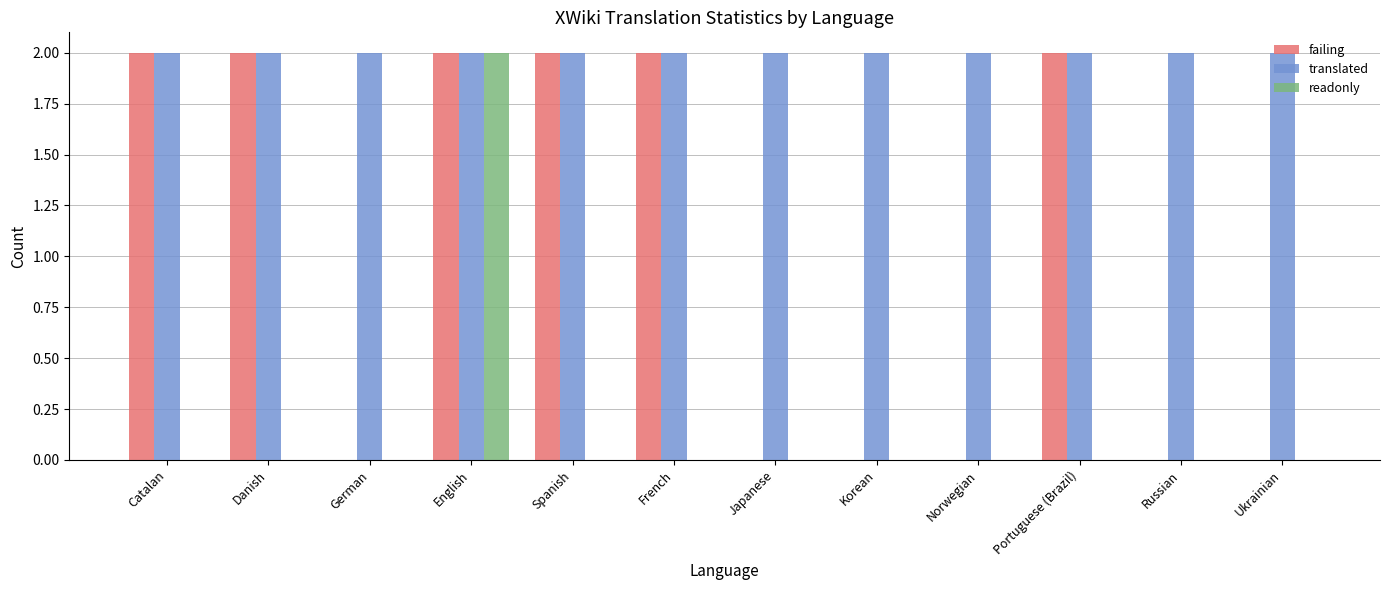

The failing series shows 2 at Spanish. True or false?

True